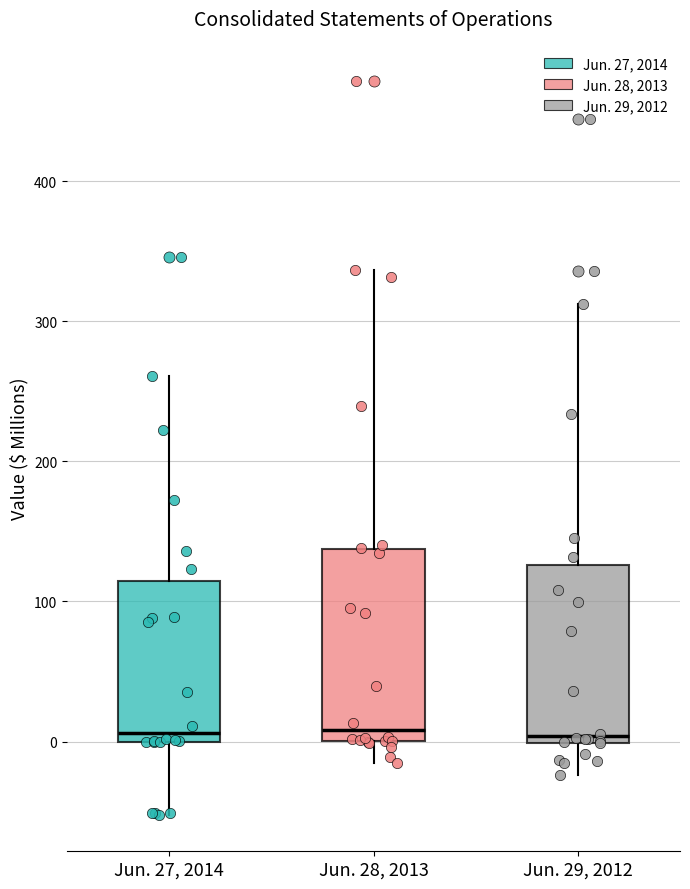

Which box is the tallest, from its lower edge to its upper edge?

Jun. 28, 2013